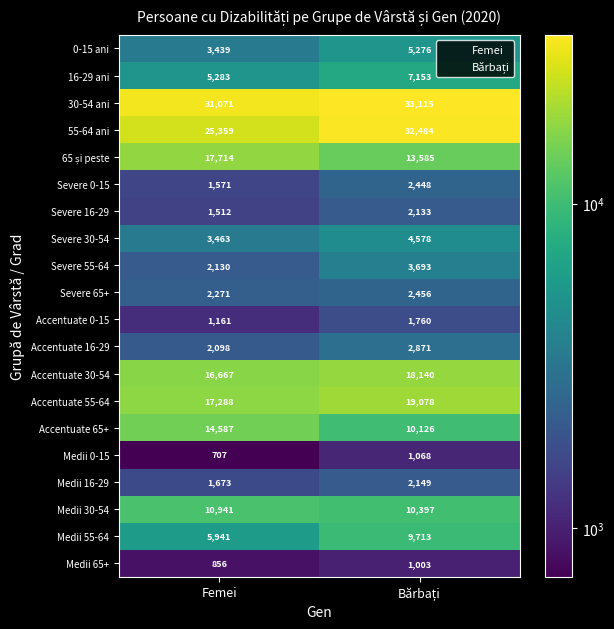

Where is Medii 65+ nearest to the value 929?

Femei